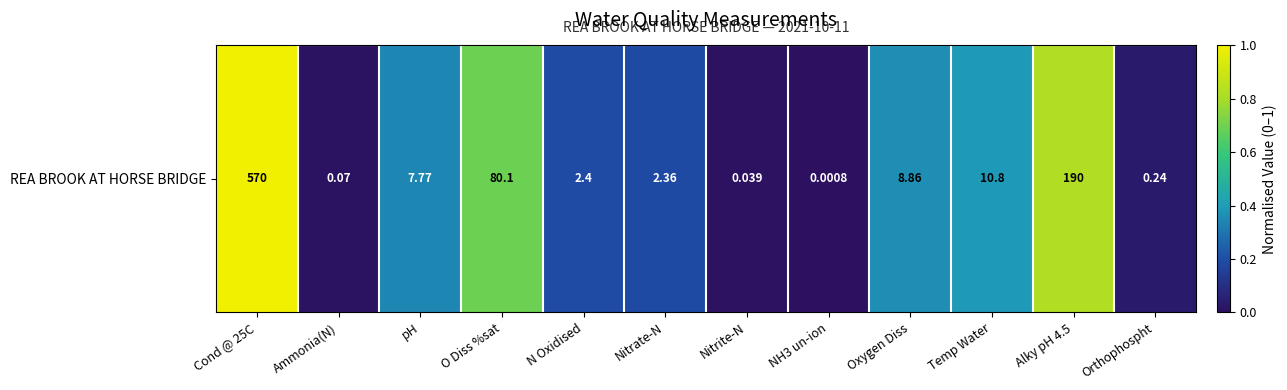

The chart shows a value of 0.2 at N Oxidised. True or false?

True